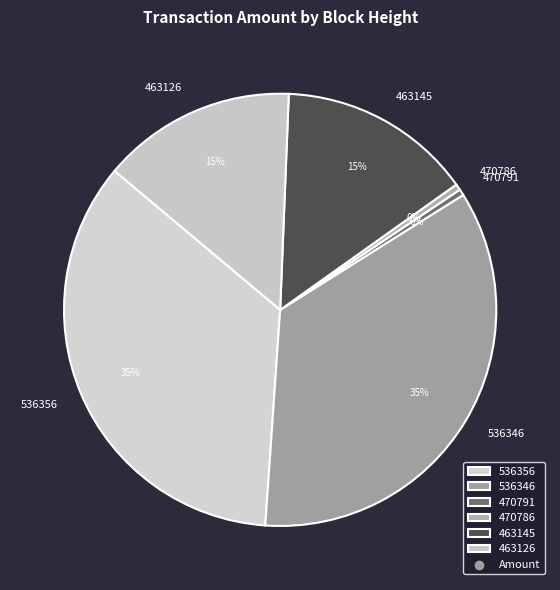

How many segments does this pie chart have?

6